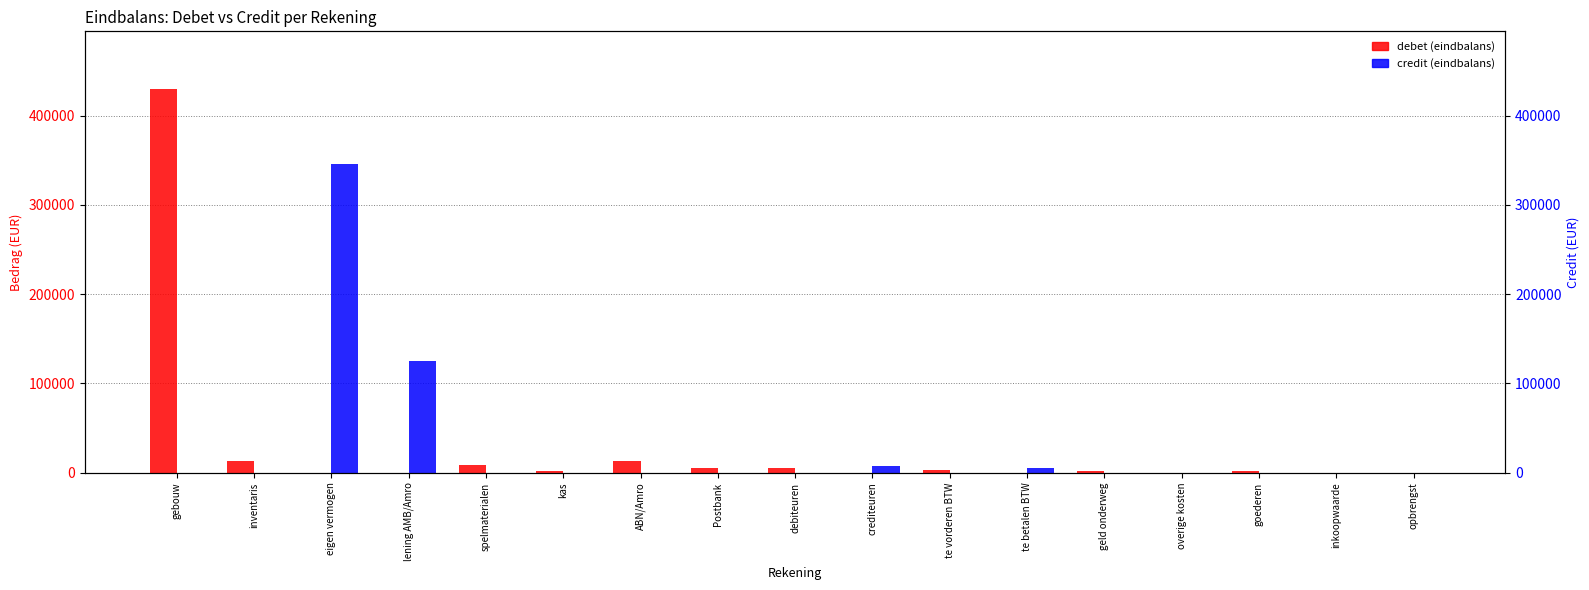

Is the value of credit (eindbalans) at te vorderen BTW greater than the value of debet (eindbalans) at lening AMB/Amro?

No